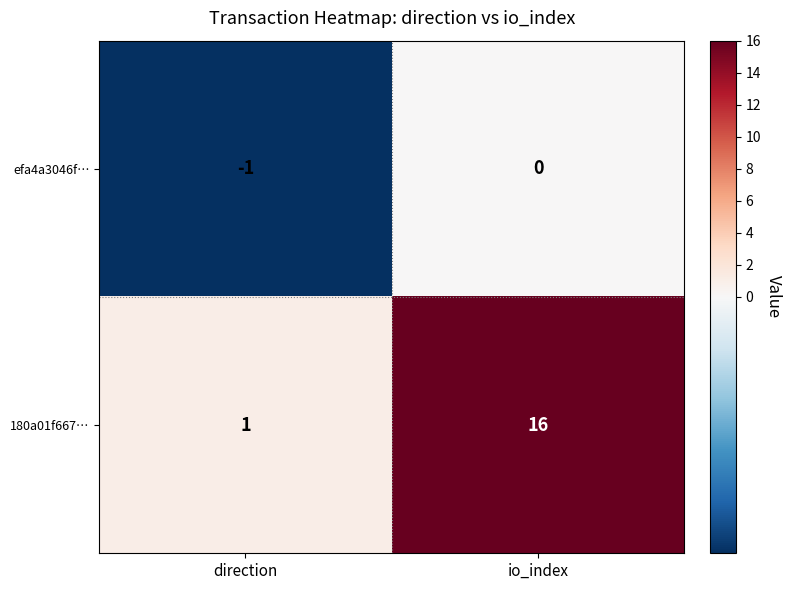

Which category has the lowest value across all series?

direction